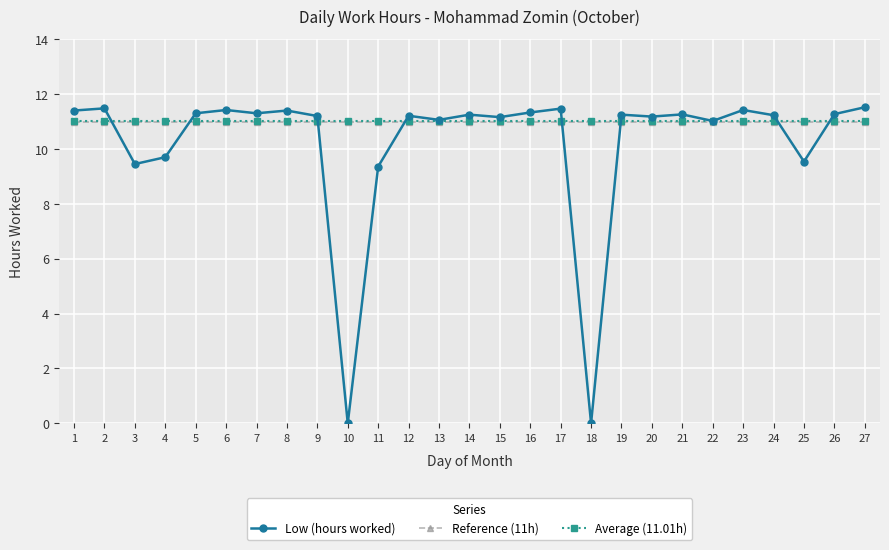

What is the total value across all series at 4?

31.7